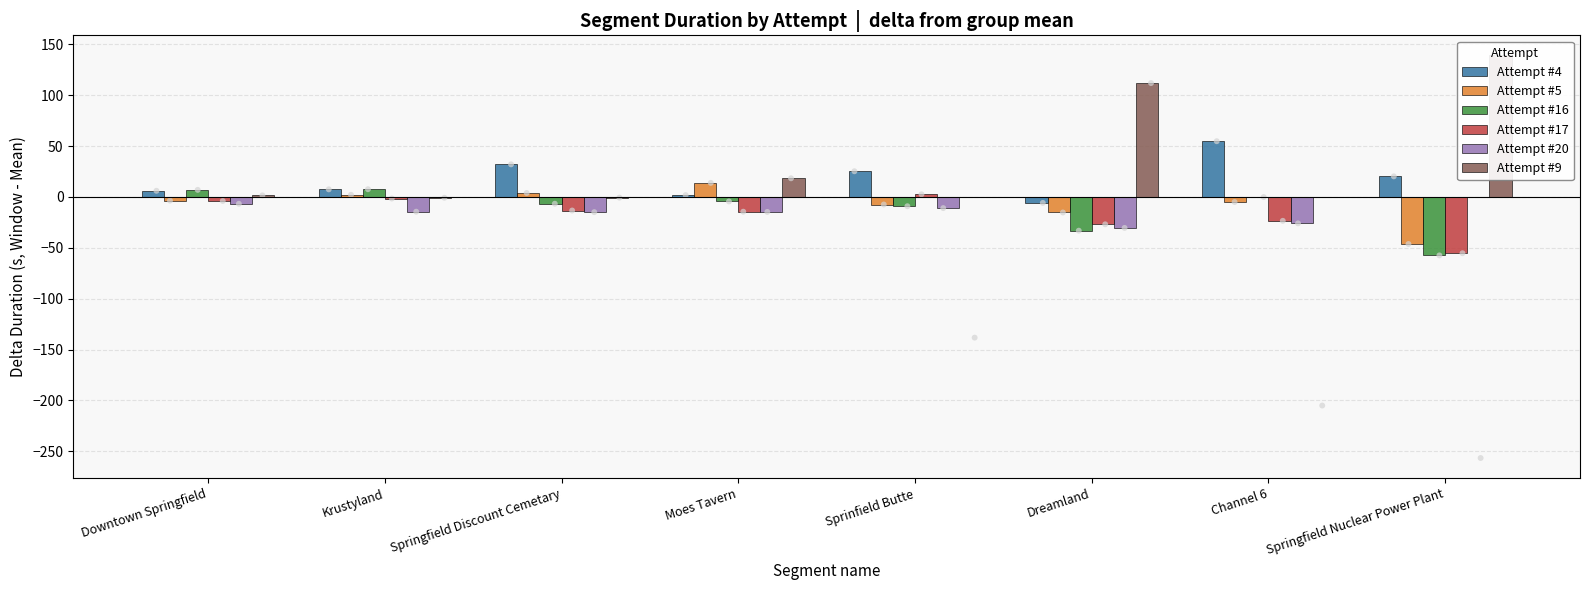

At which category is the sum across all series the highest?

Springfield Discount Cemetary